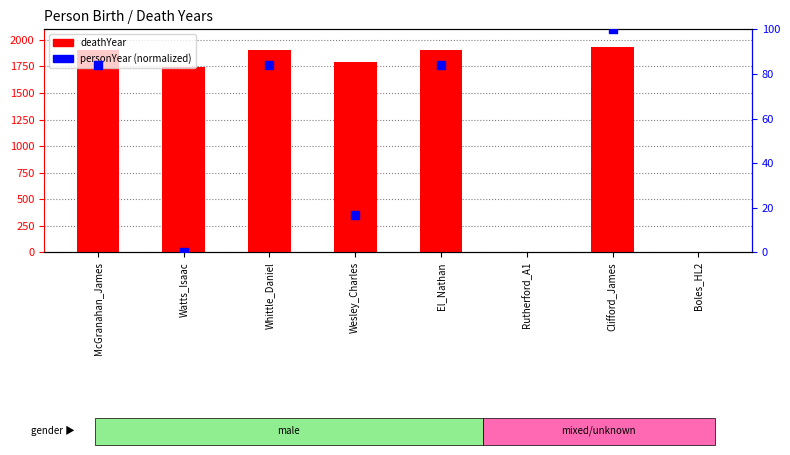

Is the value of personYear (normalized) at Clifford_James greater than the value of deathYear at Wesley_Charles?

No